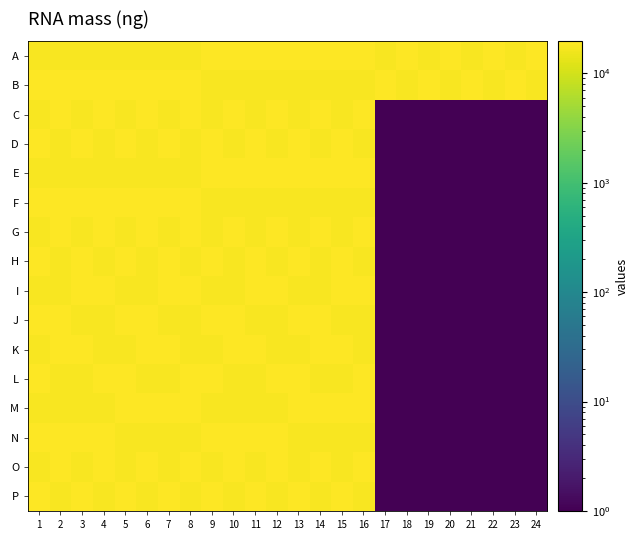

Which series has the largest total across all categories?

A